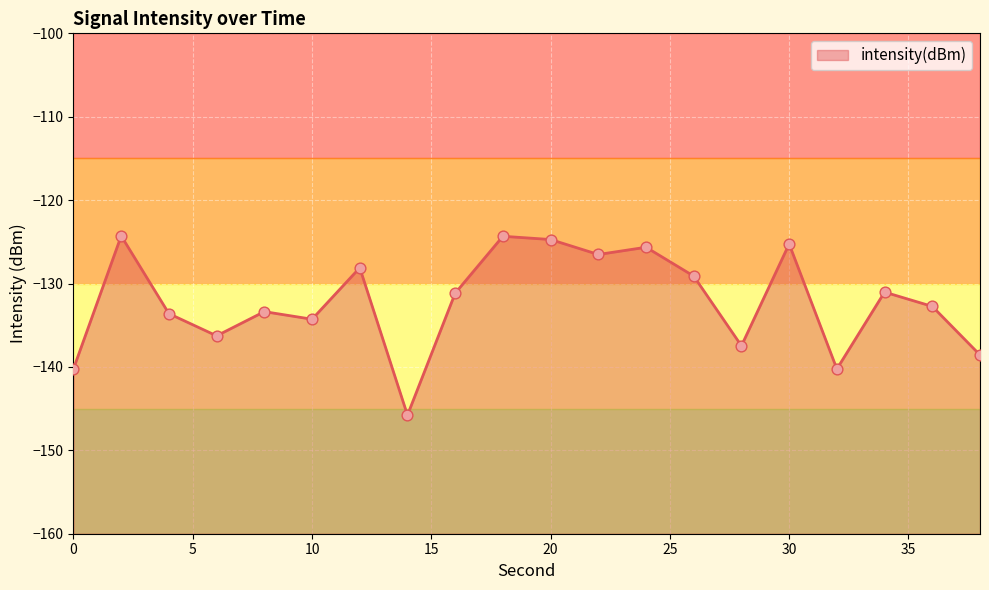

What is the change in value from 14 to 28?

+8.3